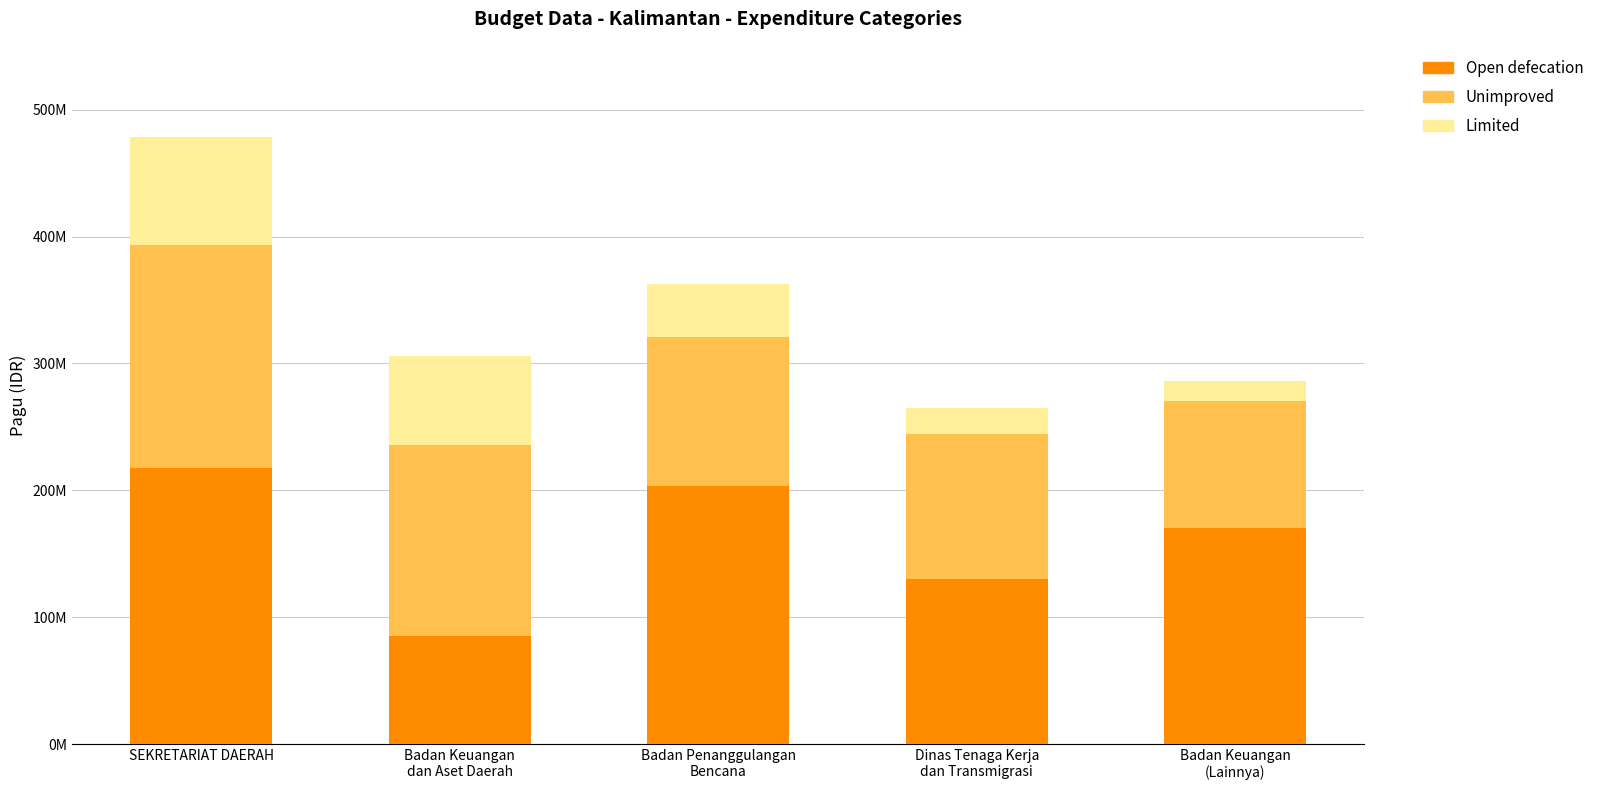

Are the bars grouped side by side (vs. stacked)?

No